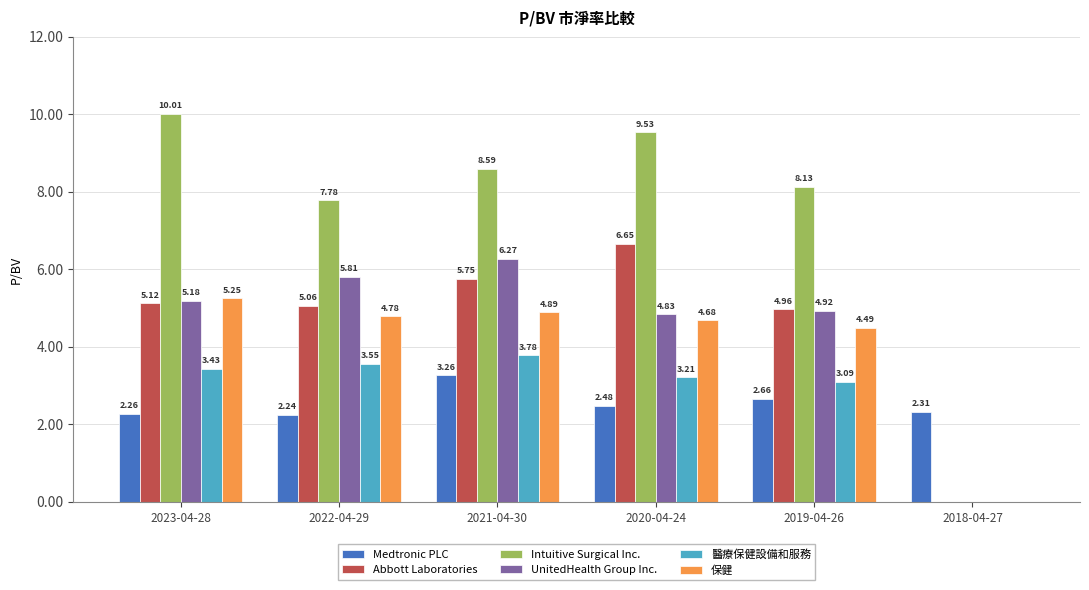

Which series has the widest spread of values?

Intuitive Surgical Inc.